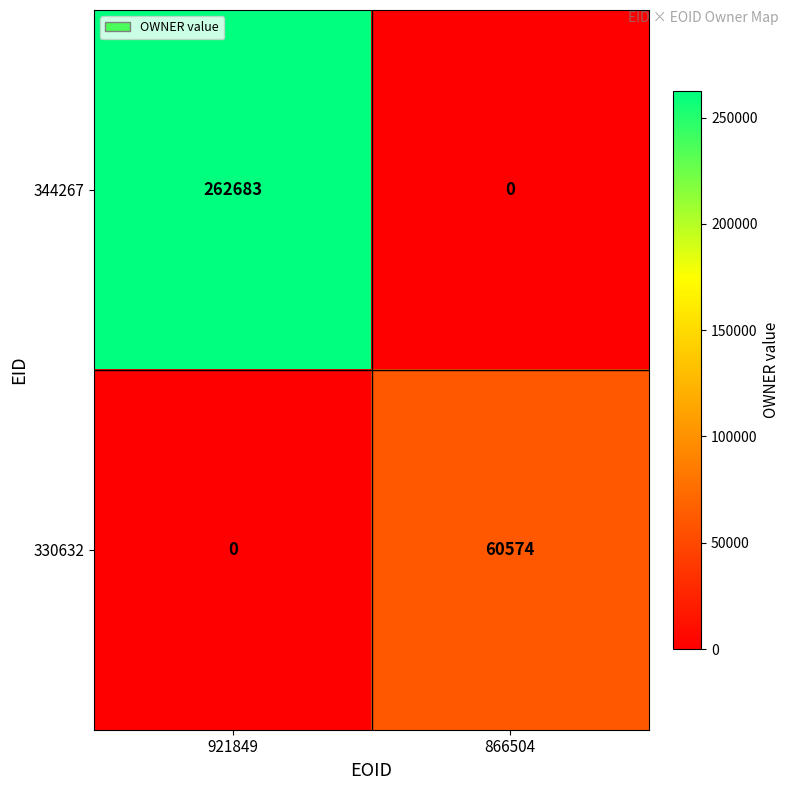

How many data points does each series have?

2